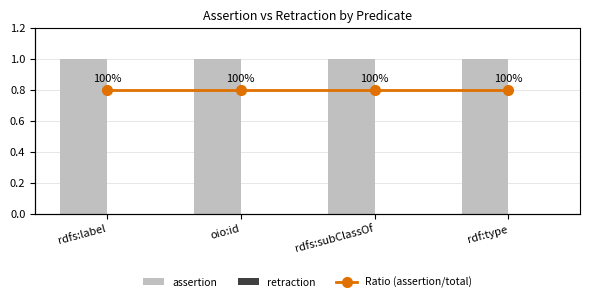

Read the assertion value at oio:id.

1